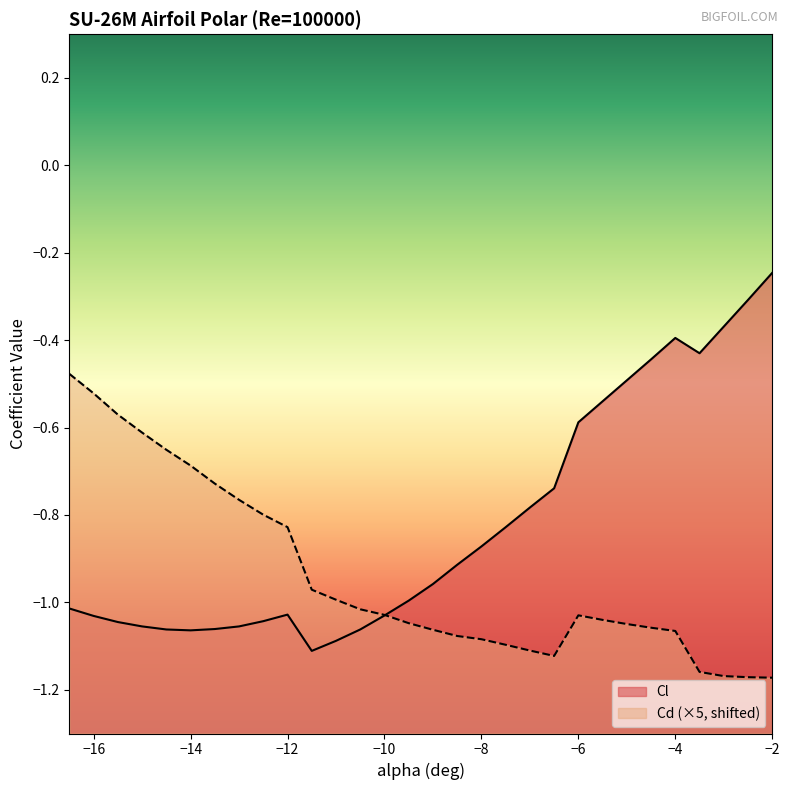

The value of Cd at -11 is -1.7. True or false?

False